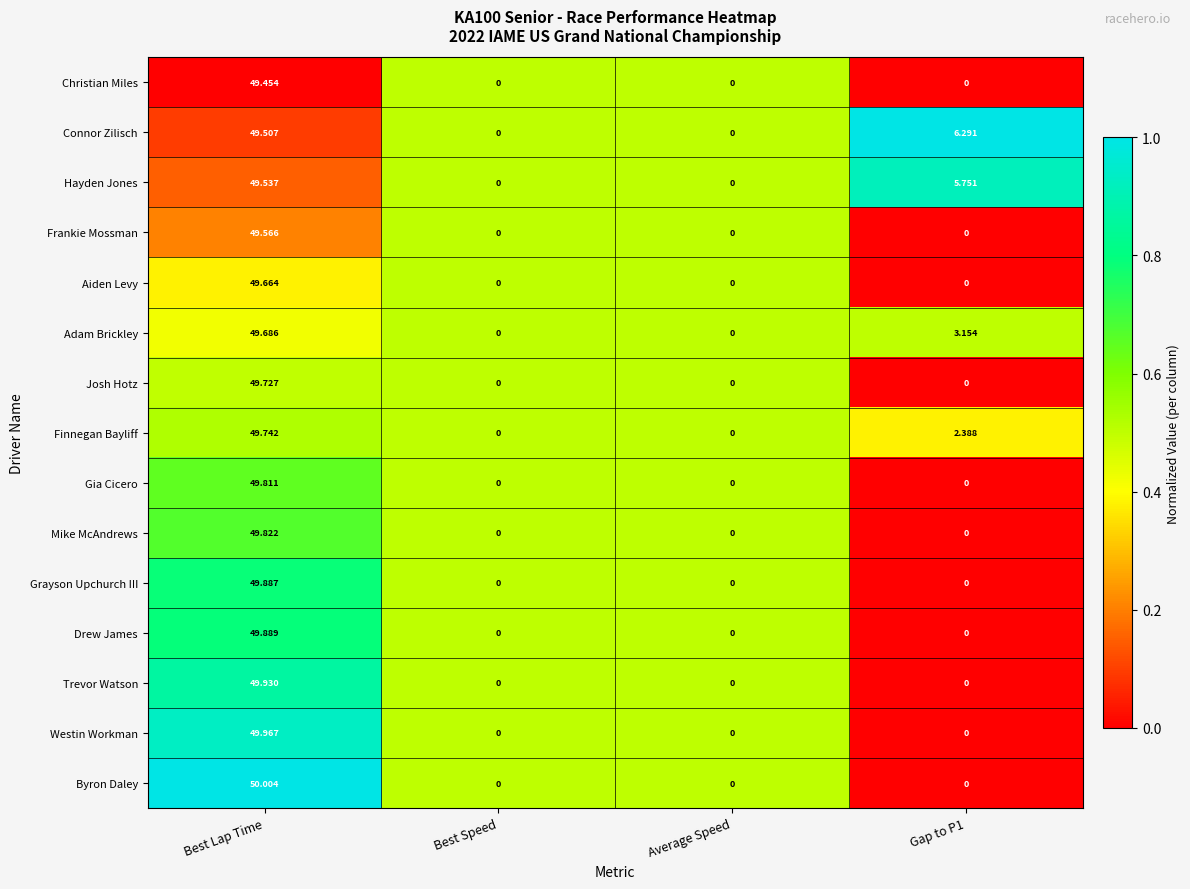

Which series changed the most between Best Lap Time and Gap to P1?

Byron Daley